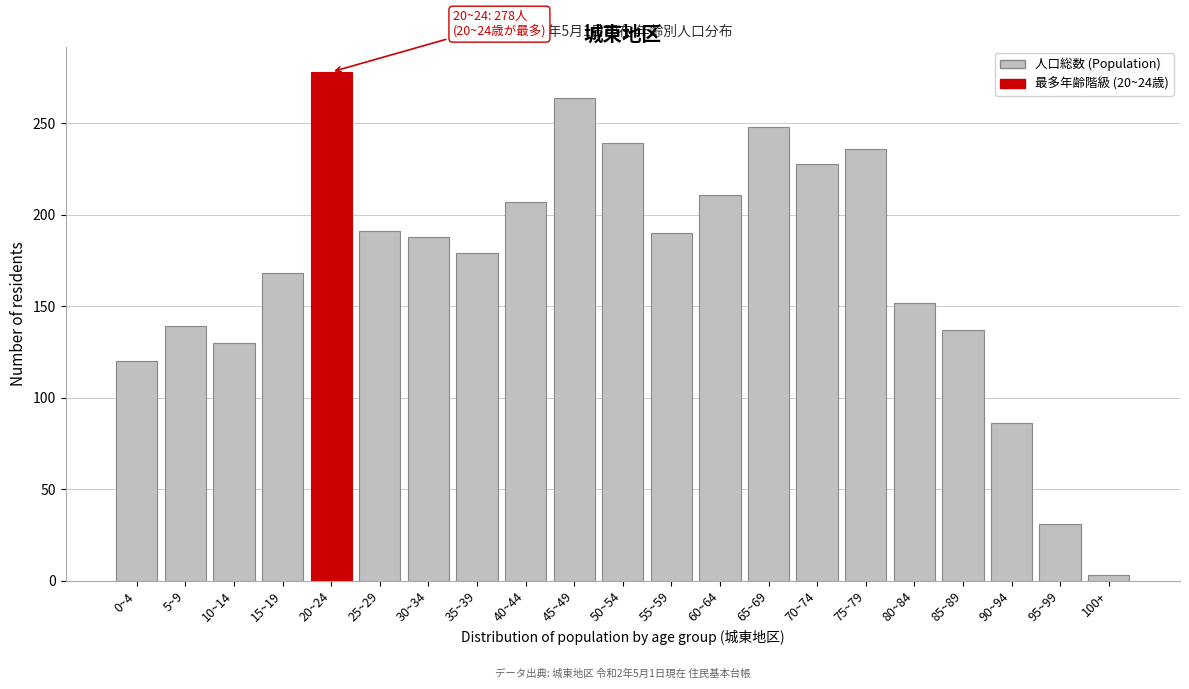

What is the change in value from 0~4 to 50~54?

+119